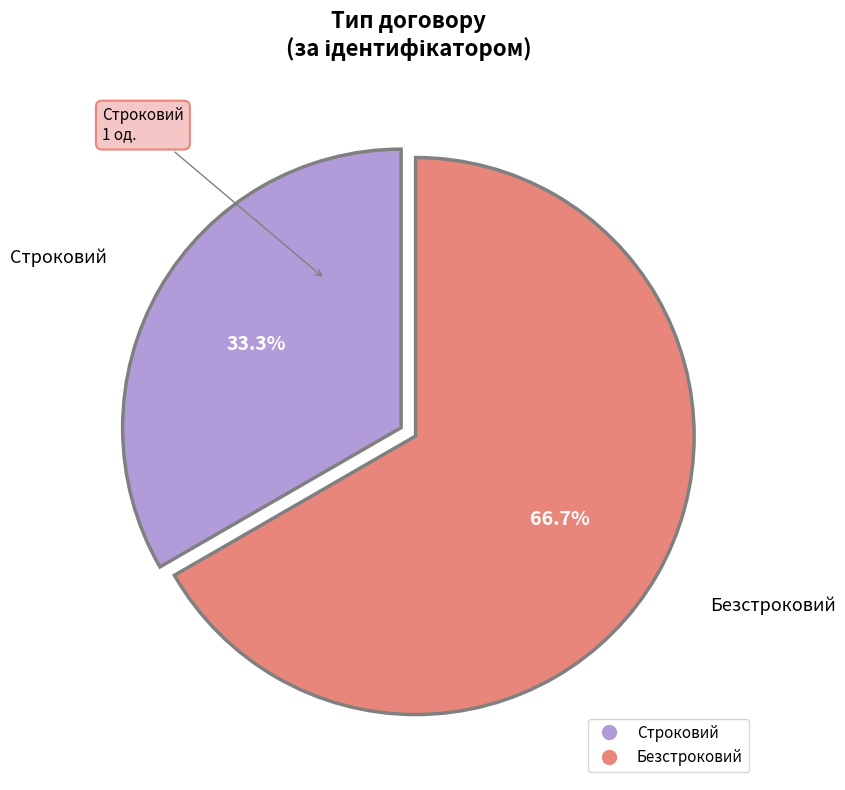

Approximately how many times larger is the value at Безстроковий compared to Строковий?

2.0